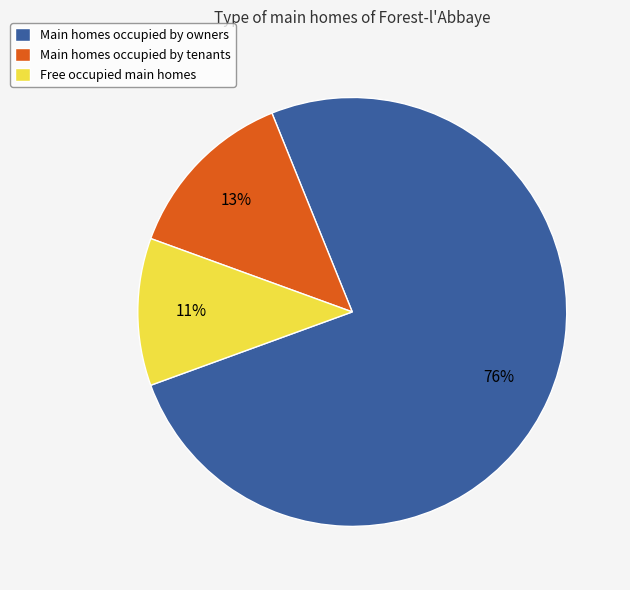

What percentage is the Main homes occupied by owners slice, to the nearest percent?

76%